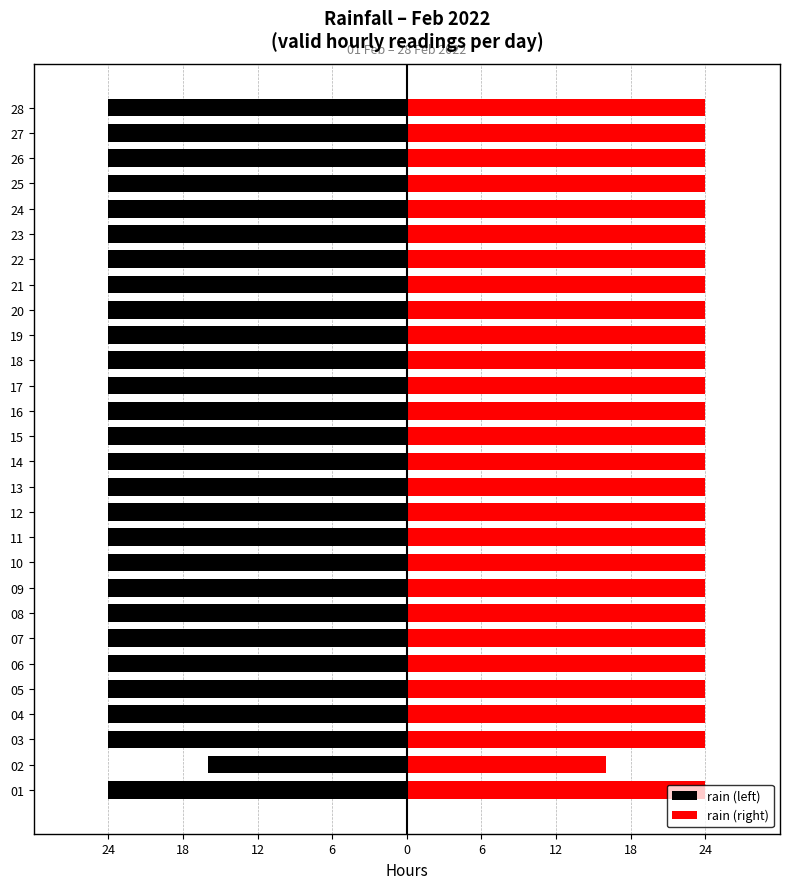

Where is rain (right) nearest to the value 20?

01